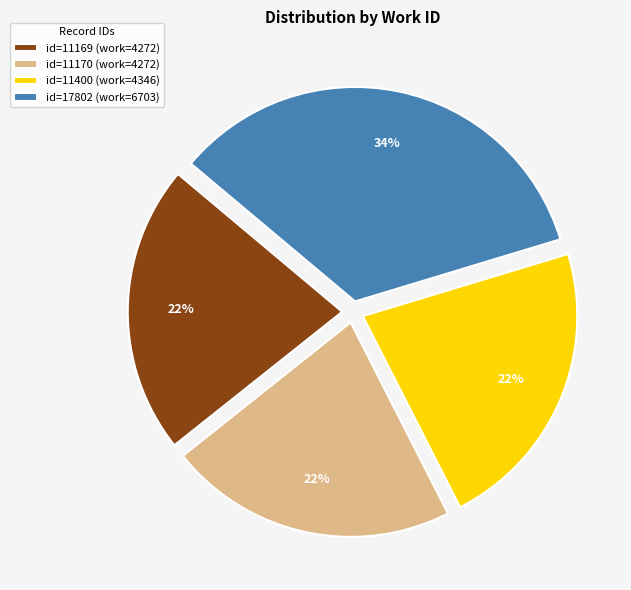

What is the largest slice in the pie chart?

id=17802 (work=6703)